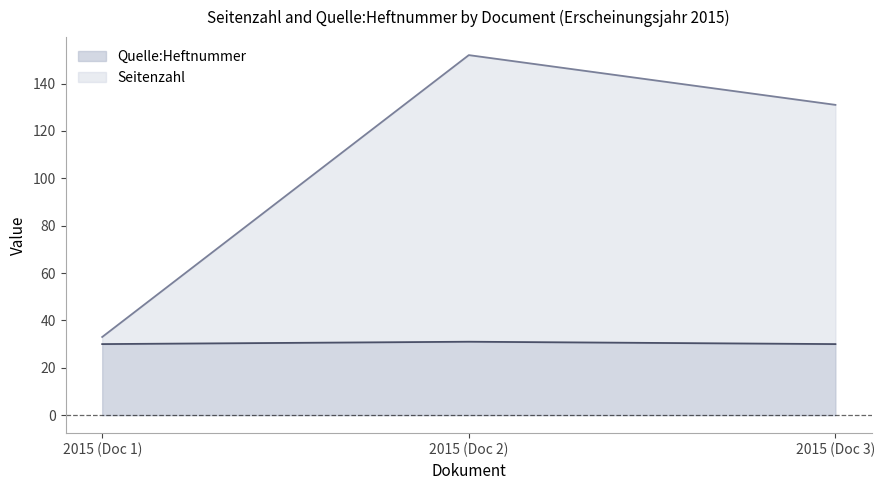

Reading left to right, extract all data points from this chart.

Seitenzahl: 33	152	131
Quelle:Heftnummer: 30	31	30